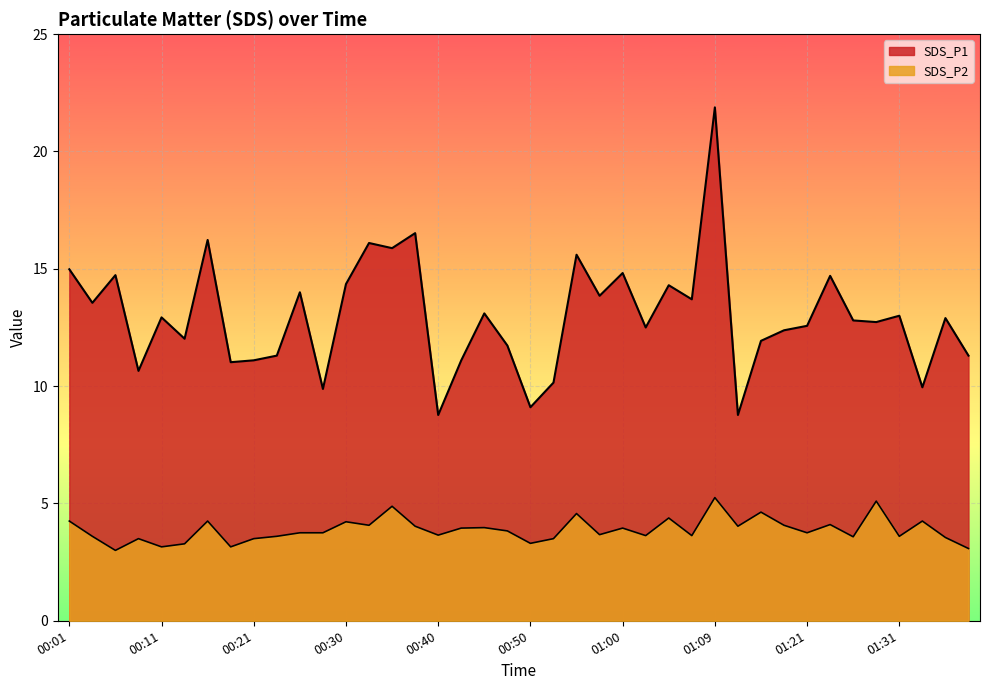

Which has a higher value, 00:40 or 00:38?

00:38